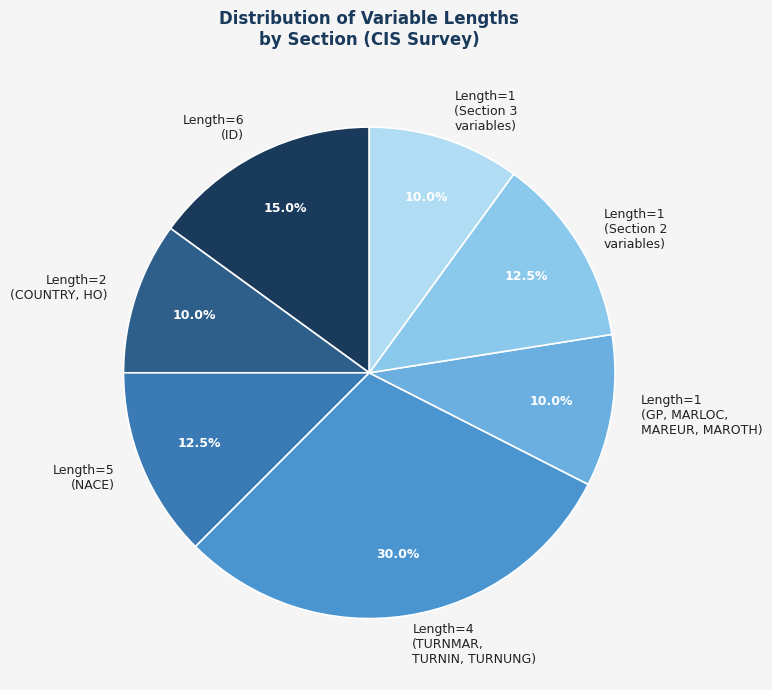

Does any single category account for the majority?

No